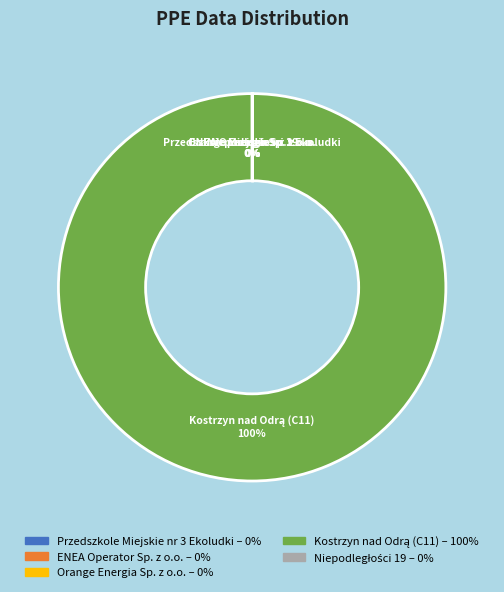

Does any single category account for the majority?

Yes